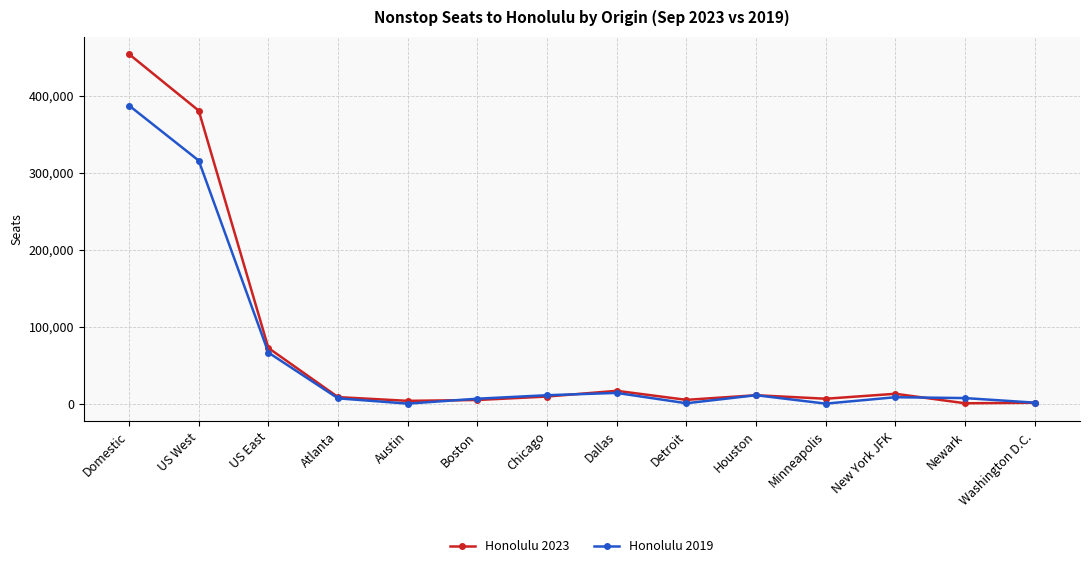

At New York JFK, list the series in order from smallest to largest.

Honolulu 2019, Honolulu 2023